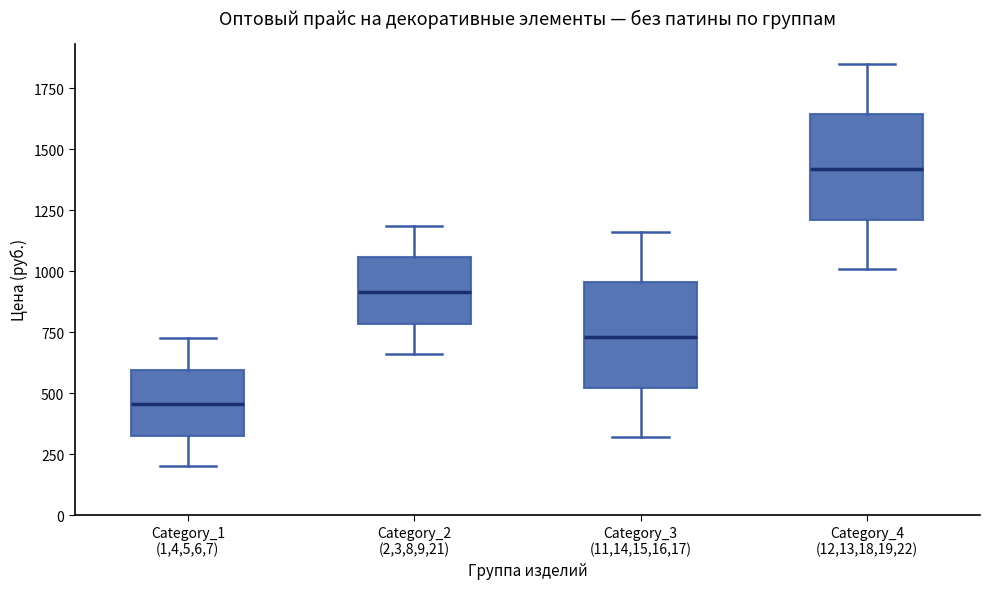

Which box has the lowest median line?

Category_1 (1,4,5,6,7)